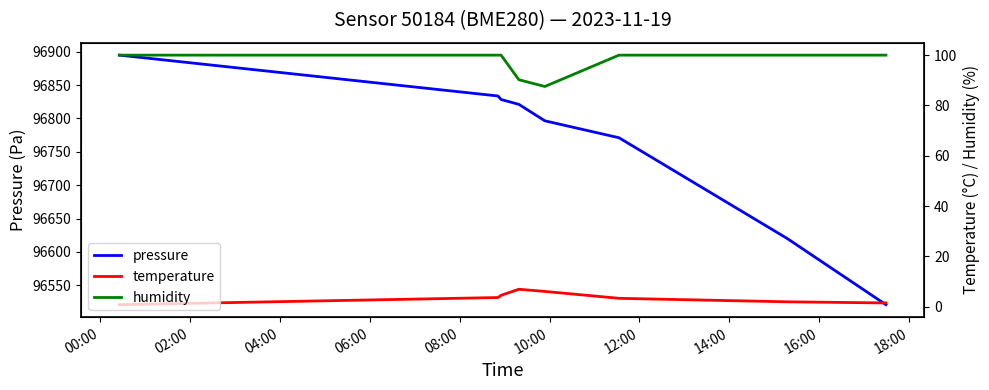

How many values in the pressure series are below 96821?

4